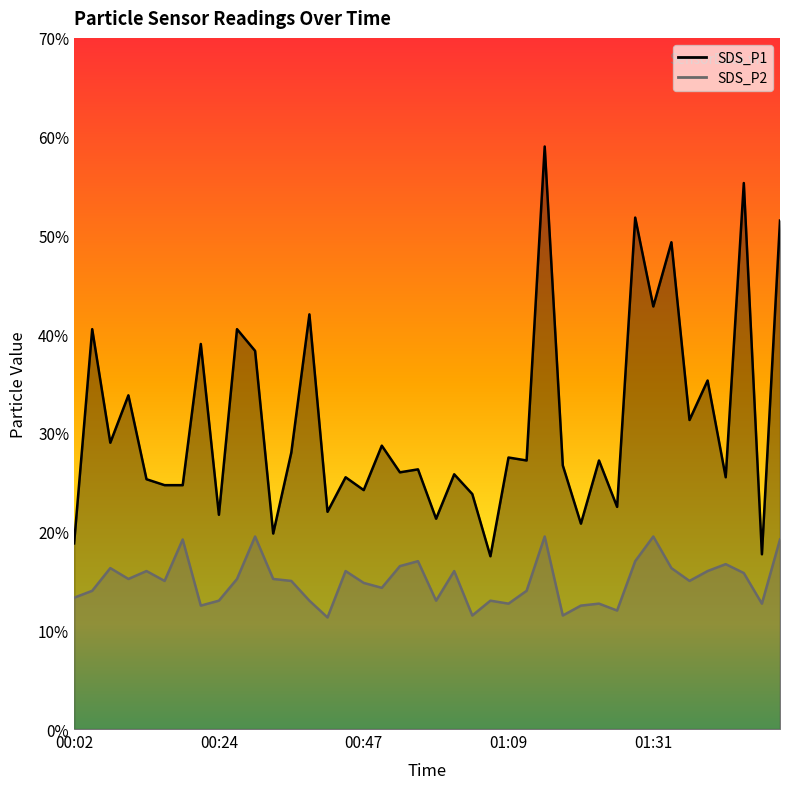

True or false: SDS_P1 and SDS_P2 cross at least once.

False